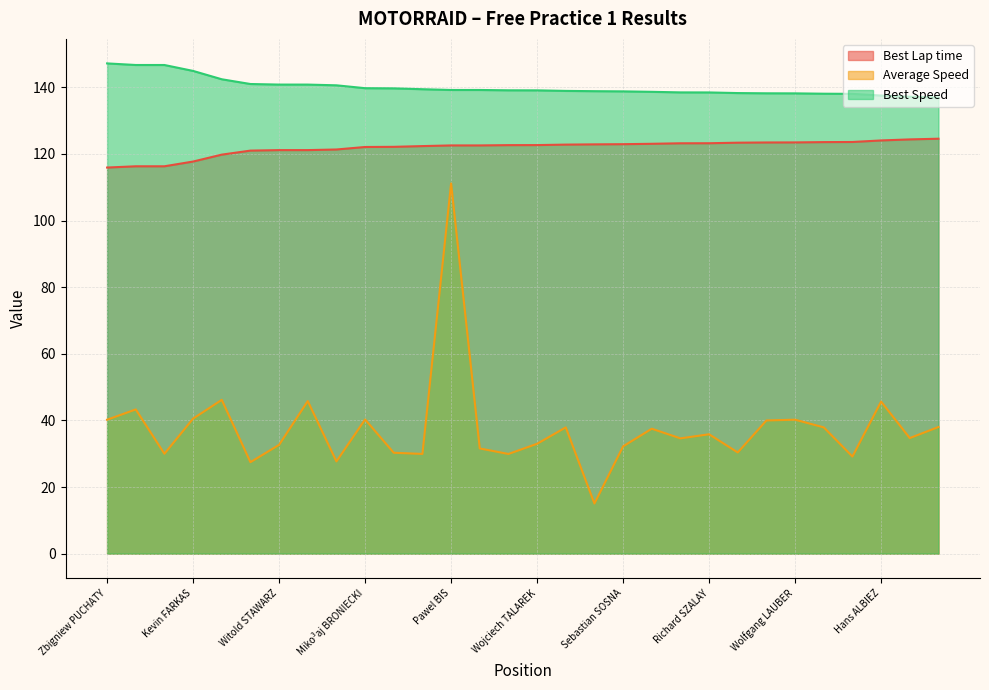

True or false: Best Lap time has a value of 209.1 at Daniel KATONA.

False